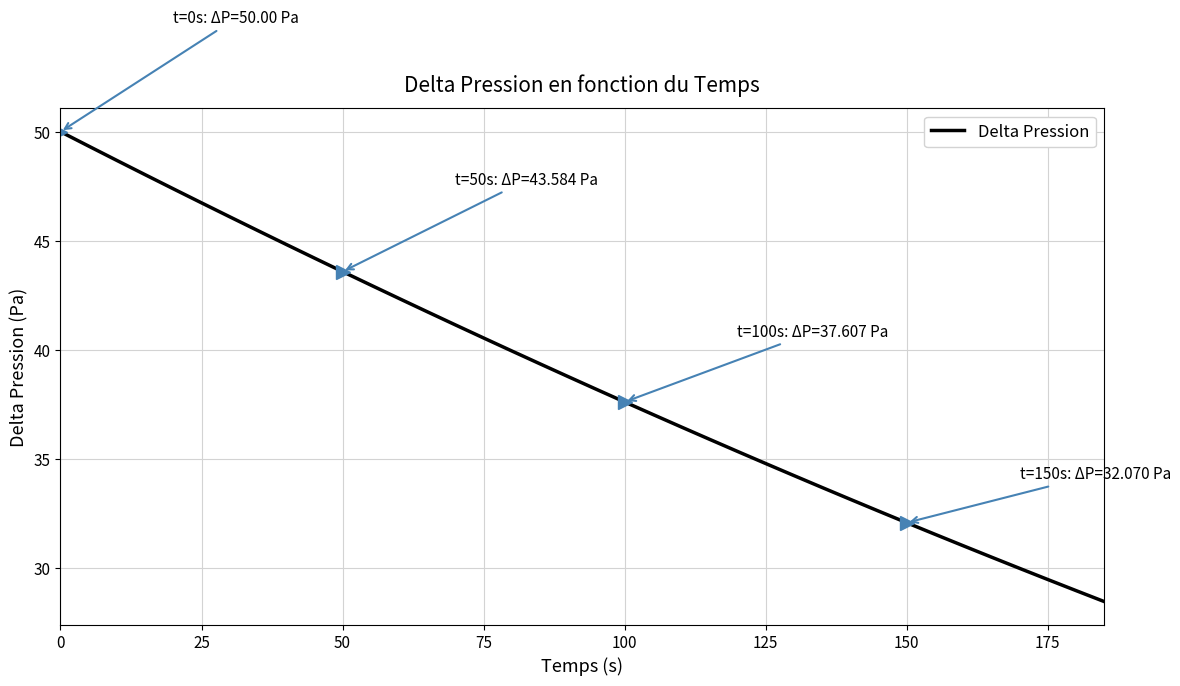

Count the number of values greater than 38.

20